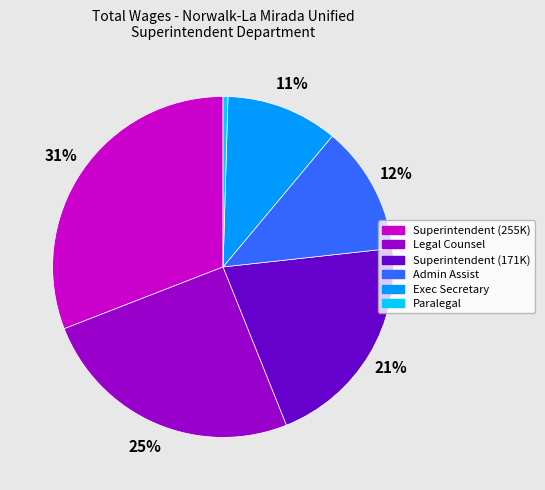

Which category has the smallest portion of the pie?

Paralegal